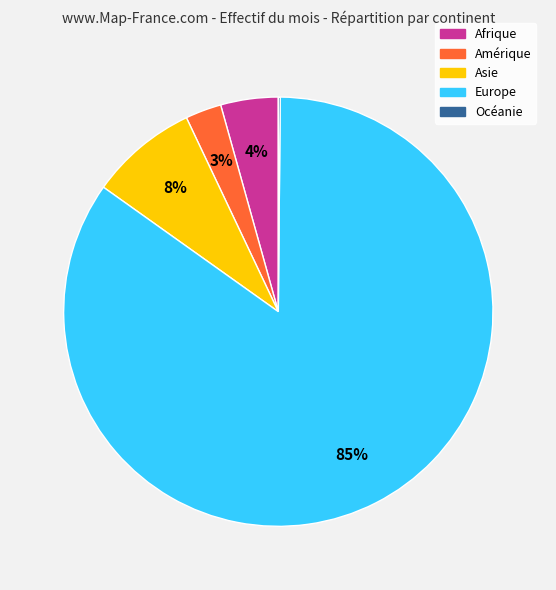

Which category has the biggest portion of the pie?

Europe